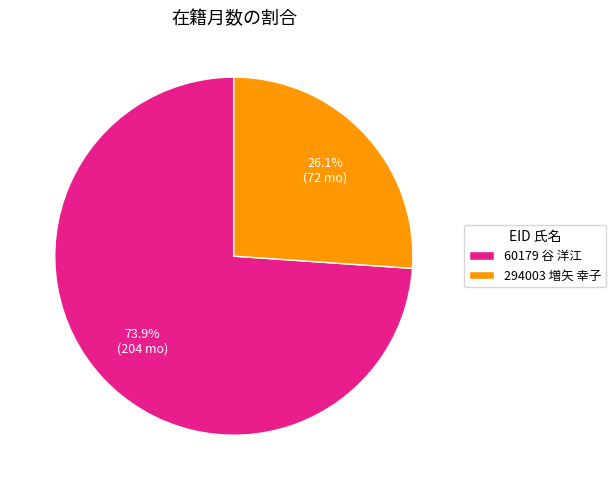

To the nearest percent, what is the difference between the 294003 増矢 幸子 and 60179 谷 洋江 slice percentages?

48%